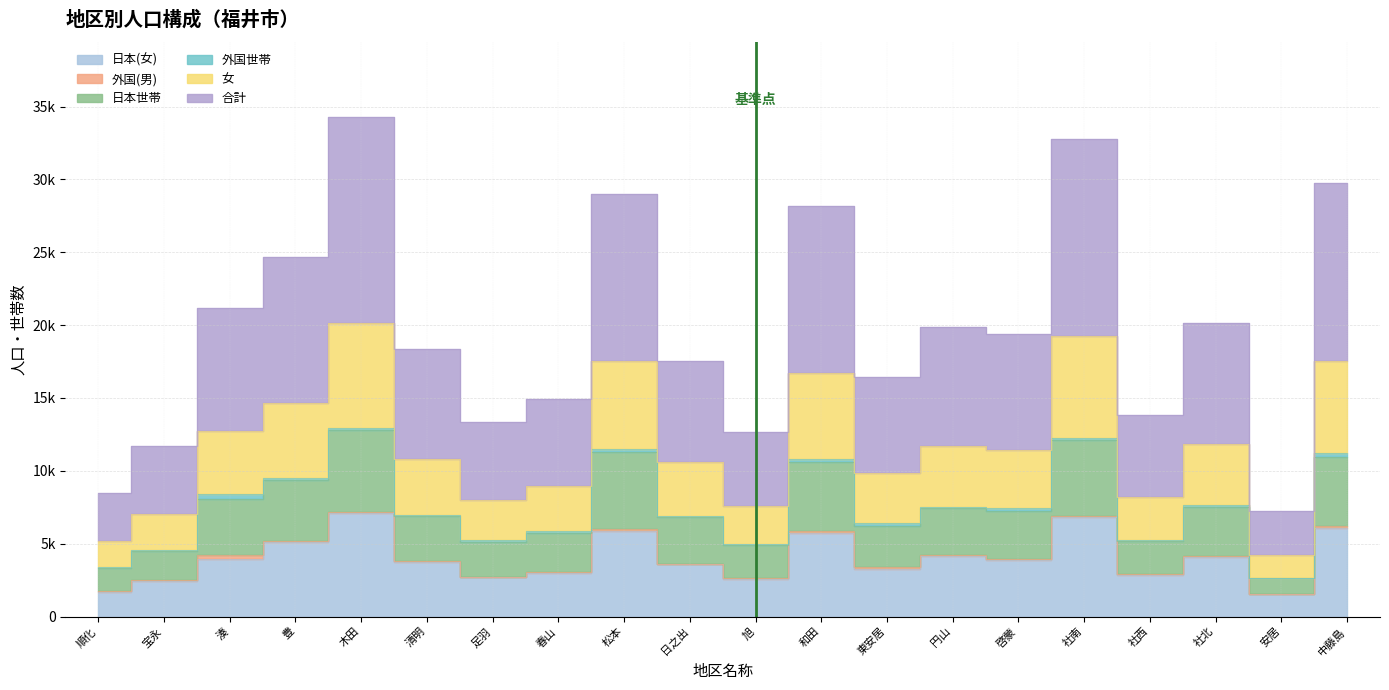

How many data points in 日本(女) are less than 3859?

10